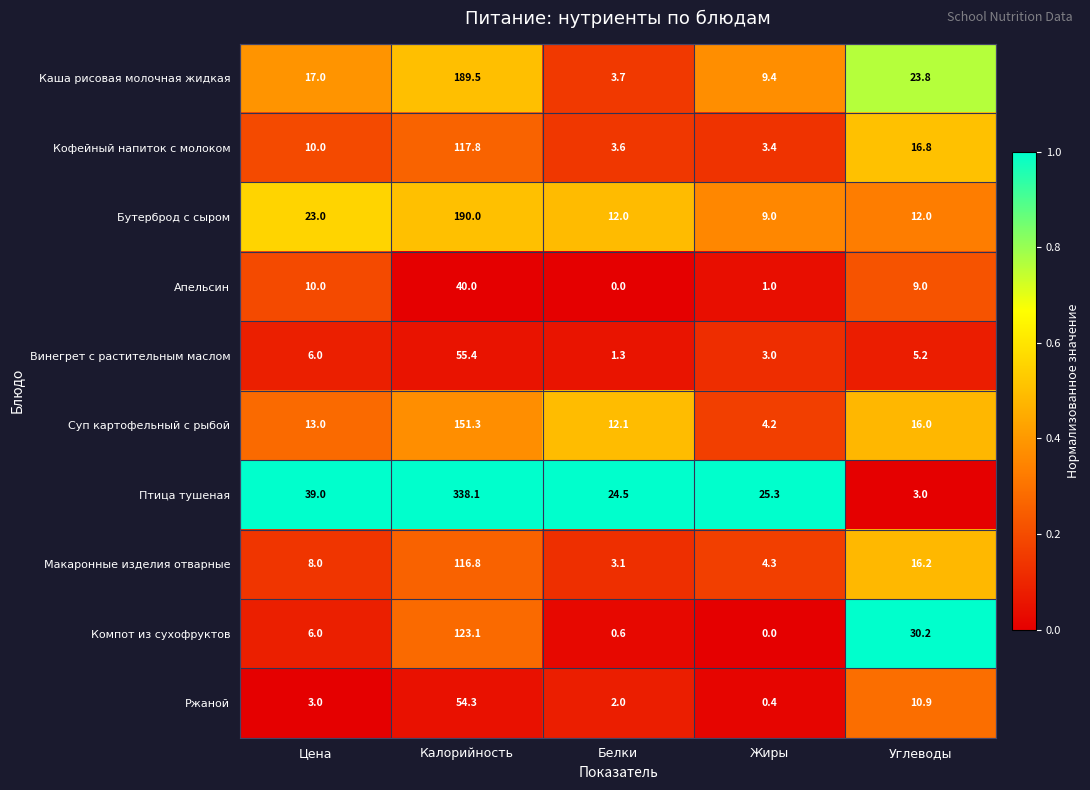

Rank the series at Углеводы from highest to lowest value.

Компот из сухофруктов, Каша рисовая молочная жидкая, Кофейный напиток с молоком, Макаронные изделия отварные, Суп картофельный с рыбой, Бутерброд с сыром, Ржаной, Апельсин, Винегрет с растительным маслом, Птица тушеная